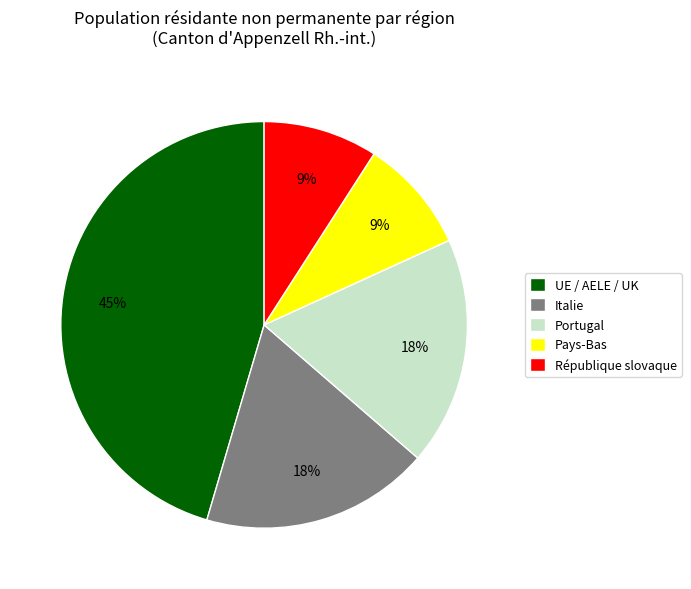

To the nearest percent, what is the difference between the UE / AELE / UK and Italie slice percentages?

27%